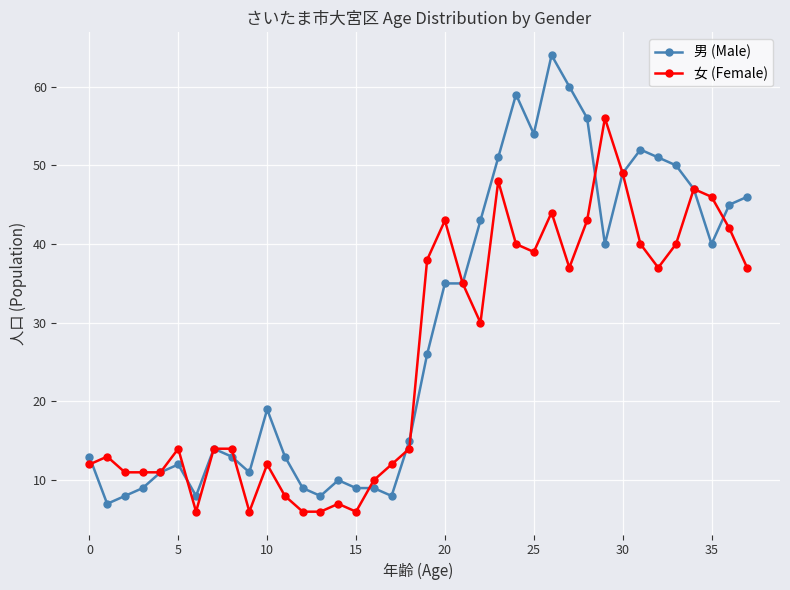

After their last crossing, which series has the higher values: 男 (Male) or 女 (Female)?

男 (Male)